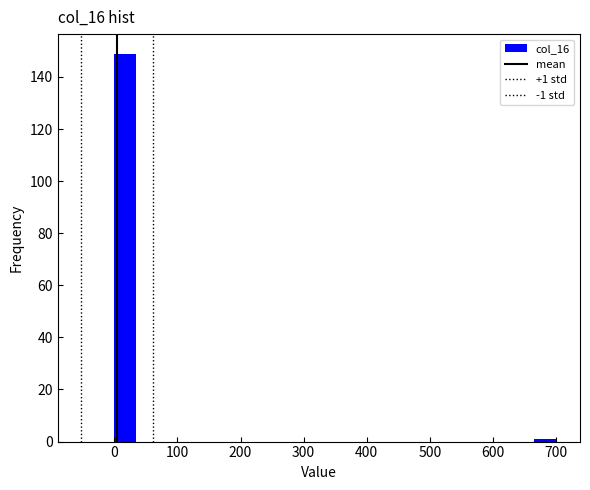

Around what value on the x-axis is the tallest bar? Give the approximate position of its centre, as read against the axis.

20